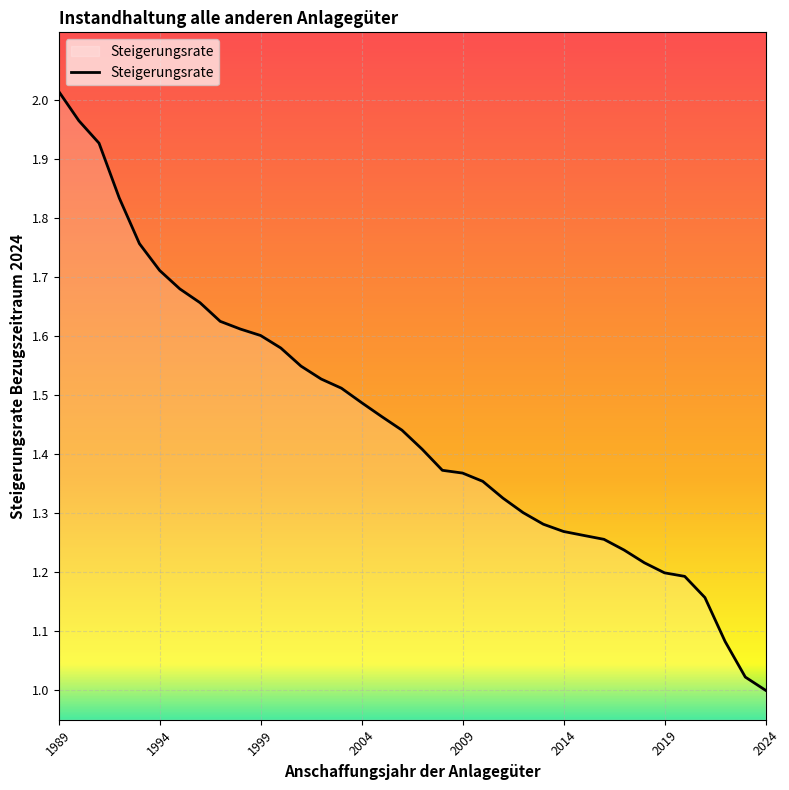

Which label corresponds to the largest value in the chart?

1989